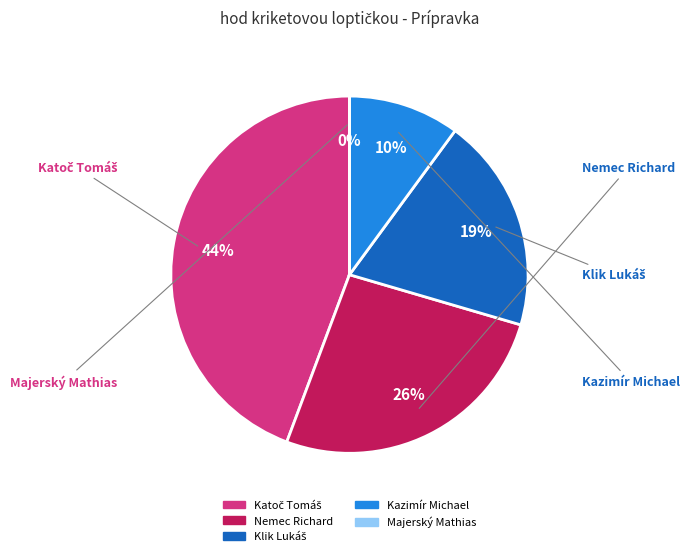

The Nemec Richard slice represents 26% of the pie. True or false?

True